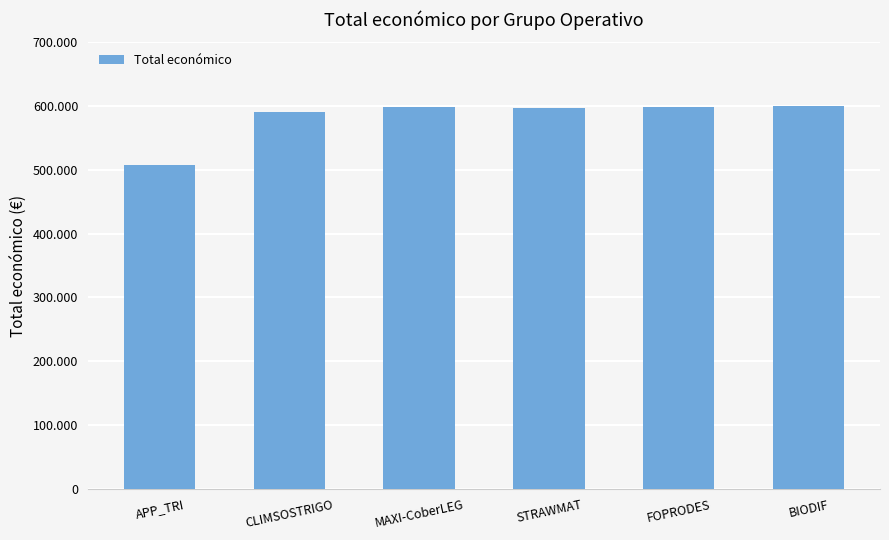

Are the bars horizontal?

No